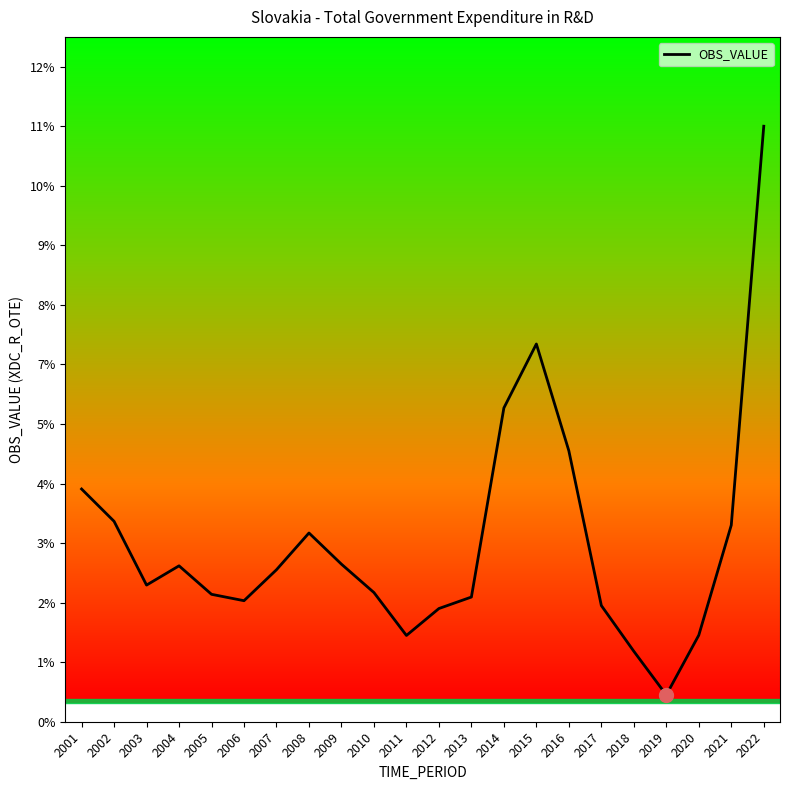

Does the chart have visible grid lines?

No